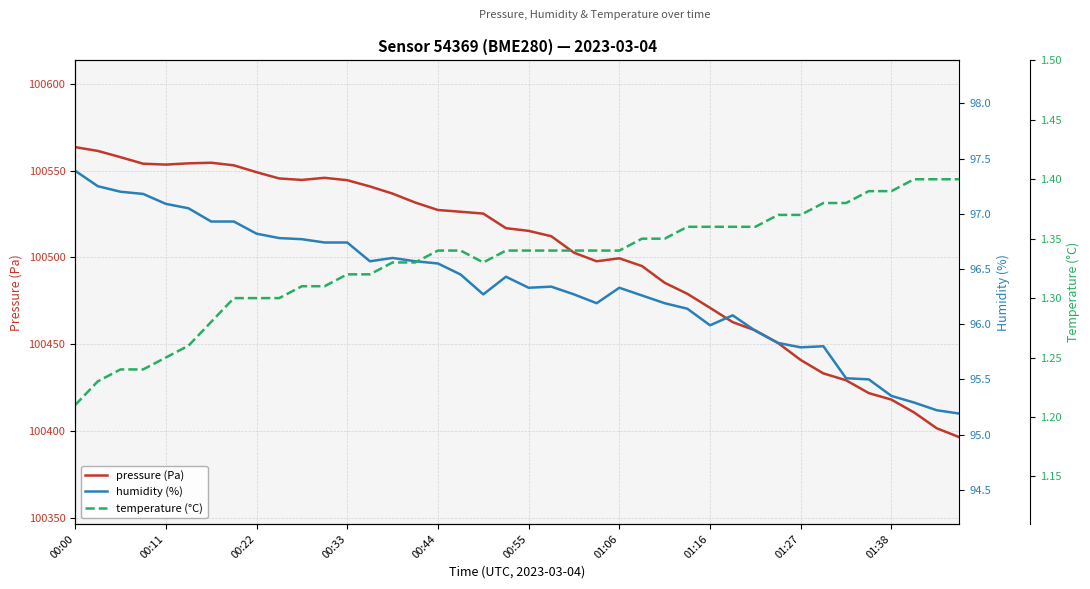

Is this an area chart (filled region under the line)?

No